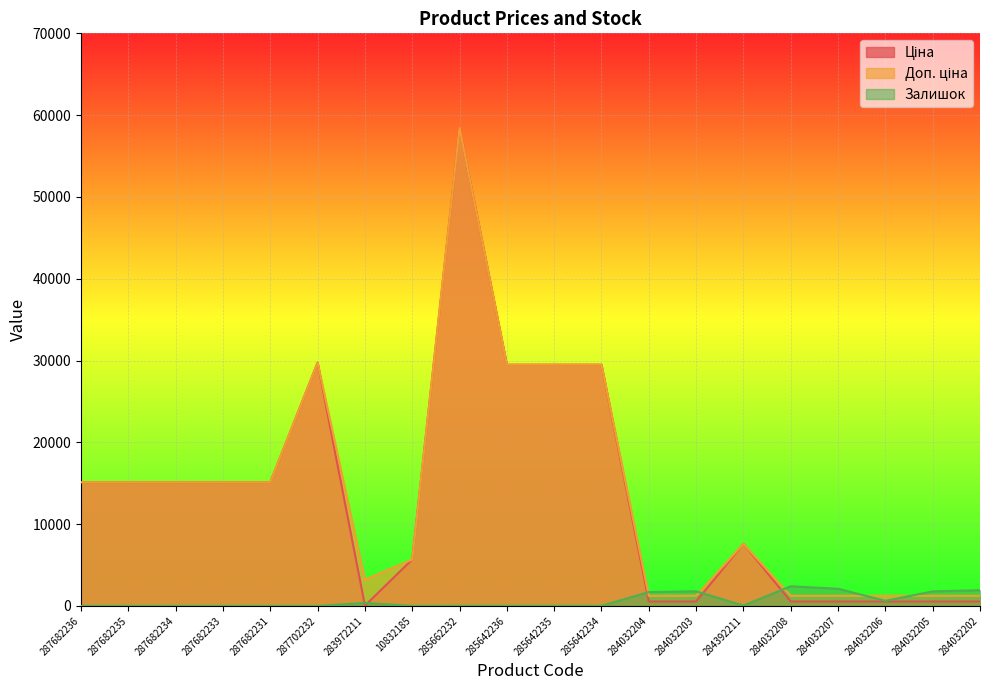

Is it true that Ціна equals 15120.0 at 287682236?

True